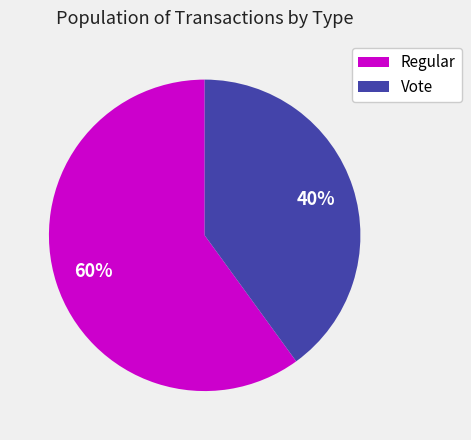

What is the smallest slice in the pie chart?

Vote